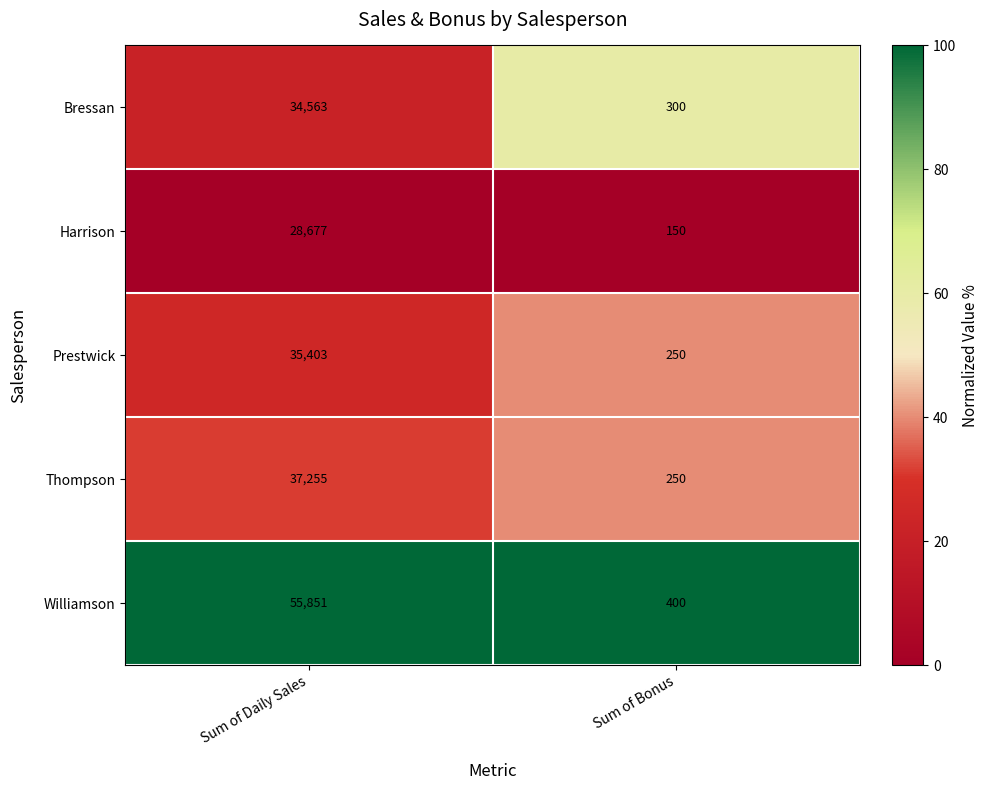

Reading left to right, extract all data points from this chart.

Bressan: Sum of Daily Sales=34563	Sum of Bonus=300
Harrison: Sum of Daily Sales=28677	Sum of Bonus=150
Prestwick: Sum of Daily Sales=35403	Sum of Bonus=250
Thompson: Sum of Daily Sales=37255	Sum of Bonus=250
Williamson: Sum of Daily Sales=55851	Sum of Bonus=400